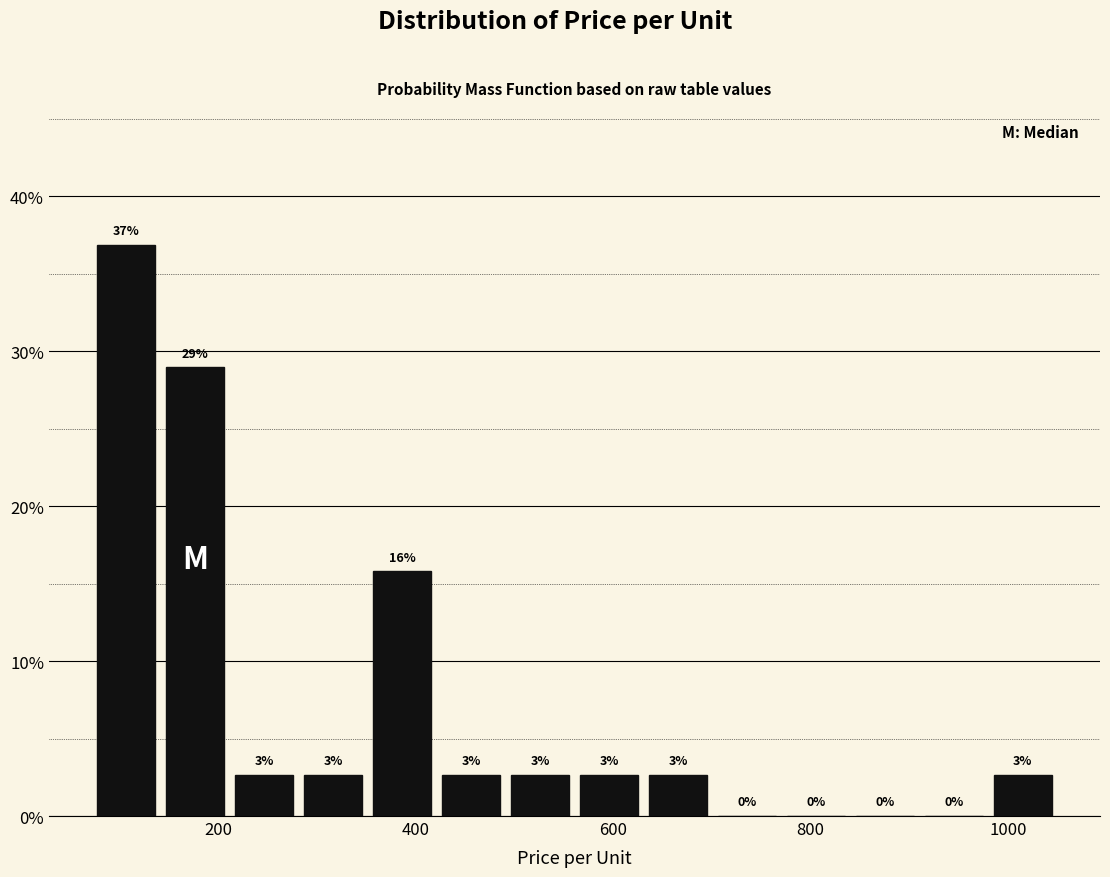

Around what value on the x-axis is the tallest bar? Give the approximate position of its centre, as read against the axis.

100